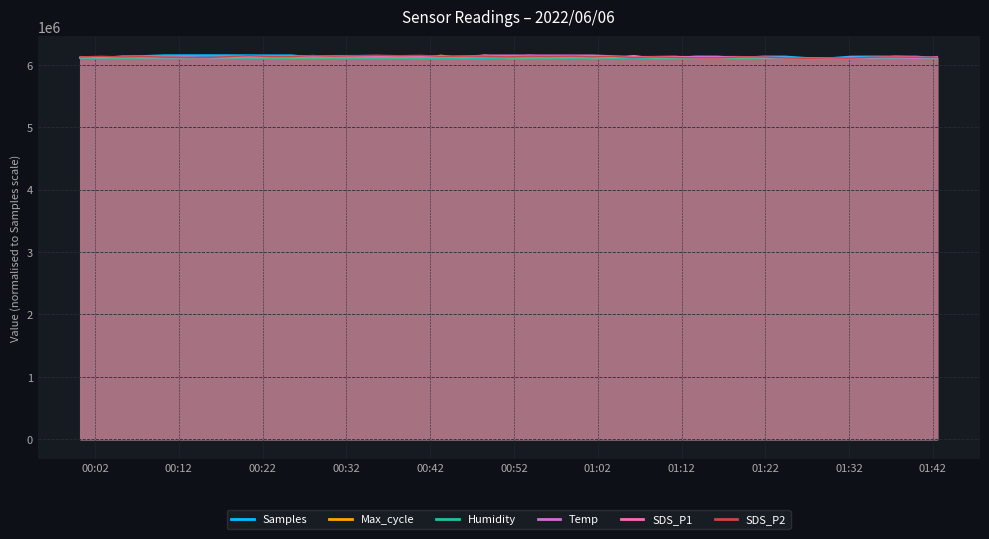

Where does the SDS_P1 series first go above 6128922?

2022/06/06 00:02:44